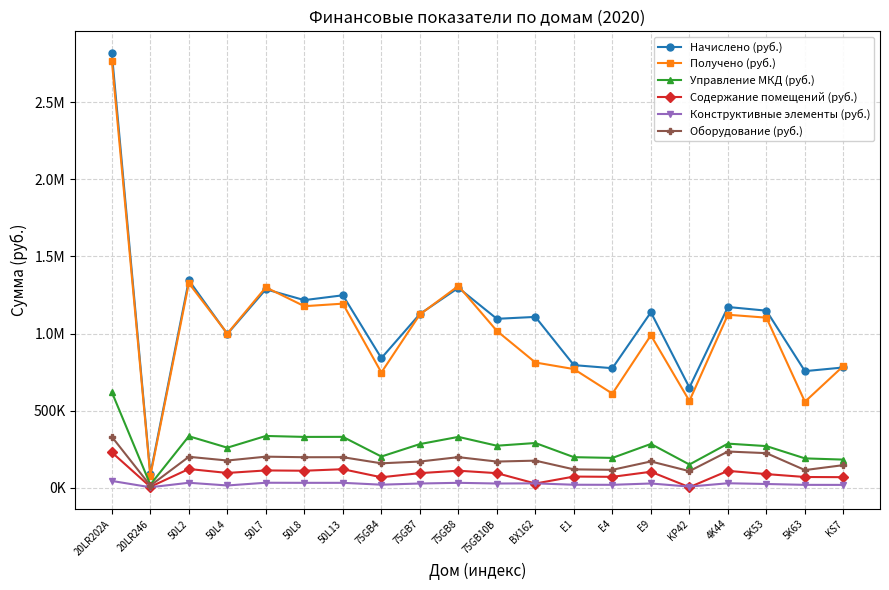

Is the value of Конструктивные элементы (руб.) at 75GB4 greater than the value of Оборудование (руб.) at 4K44?

No